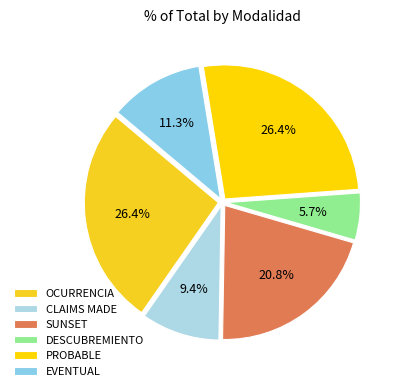

Count the number of slices in the pie.

6